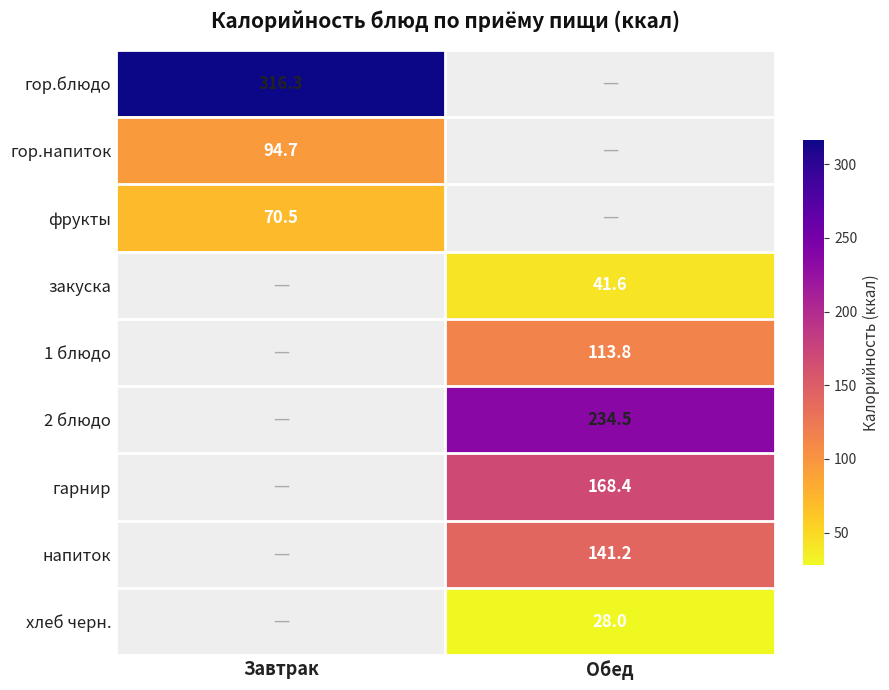

Is it true that хлеб черн. equals 28.0 at Обед?

True